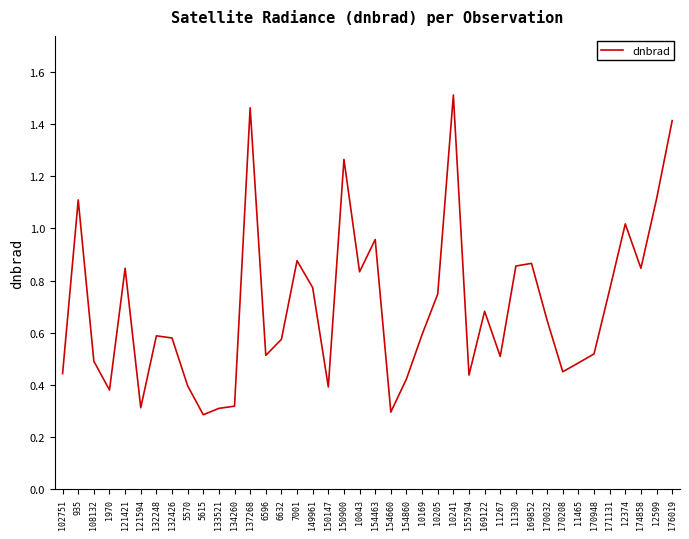

Which has a higher value, 7001 or 5570?

7001